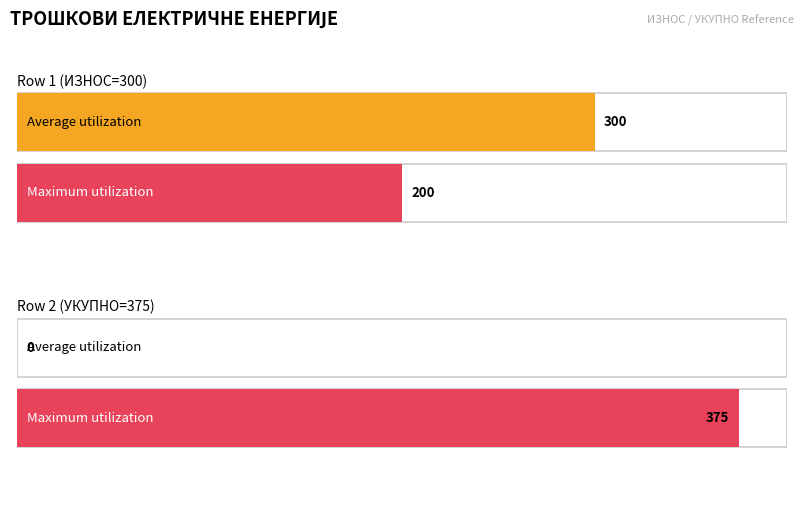

Reading left to right, what are all the values shown in this chart?

Average utilization: Row 1 (ИЗНОС=300)=300	Row 2 (УКУПНО=375)=0
Maximum utilization: Row 1 (ИЗНОС=300)=200	Row 2 (УКУПНО=375)=375